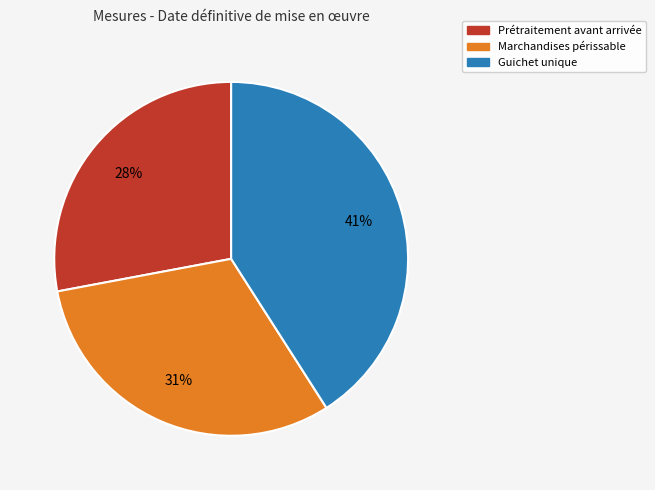

Does any single category account for the majority?

No